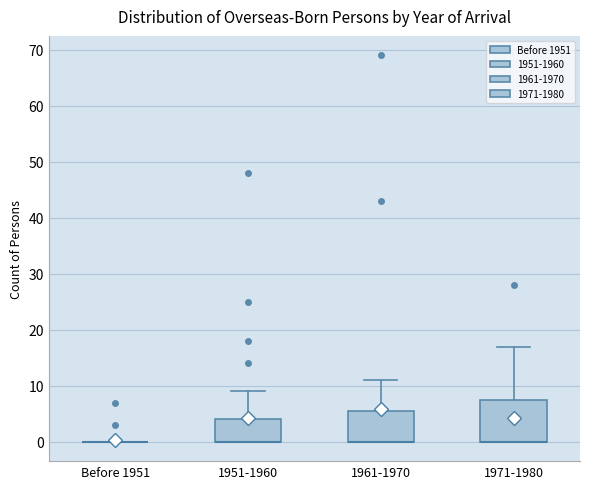

Reading left to right, transcribe this box plot: for each box, give where its median line is, the range the box spans, and where its two whiskers end, as read against the y-axis. The values are not printed on the chart, so give them approximately, as read against the axis.

Before 1951: box collapsed to a line at 0, whiskers 0 to 0
1951-1960: median 0 (drawn on the box's lower edge), box 0 to 4, whiskers 0 to 9
1961-1970: median 0 (drawn on the box's lower edge), box 0 to 6, whiskers 0 to 11
1971-1980: median 0 (drawn on the box's lower edge), box 0 to 8, whiskers 0 to 17